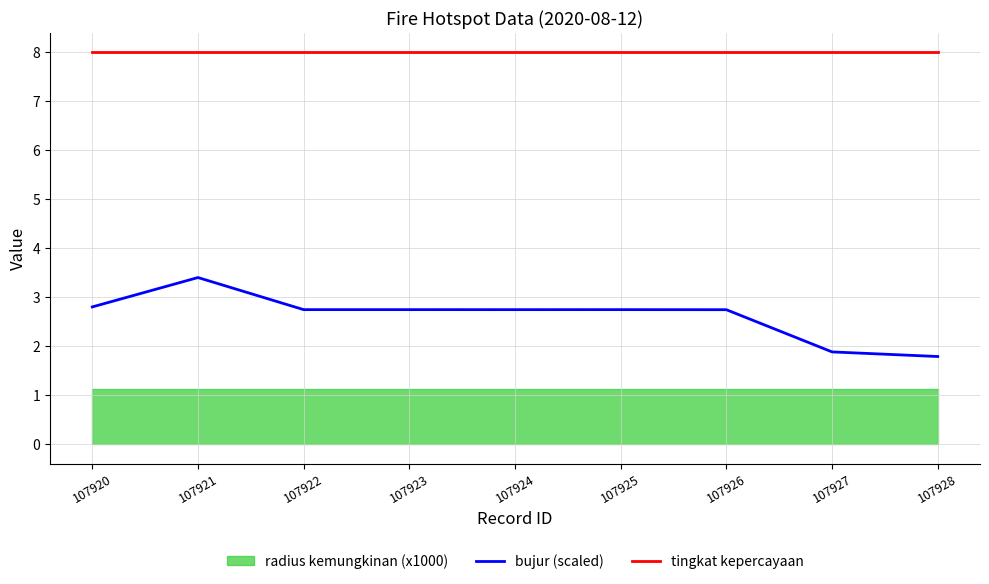

What is the highest value of the bujur (scaled) series?

3.4